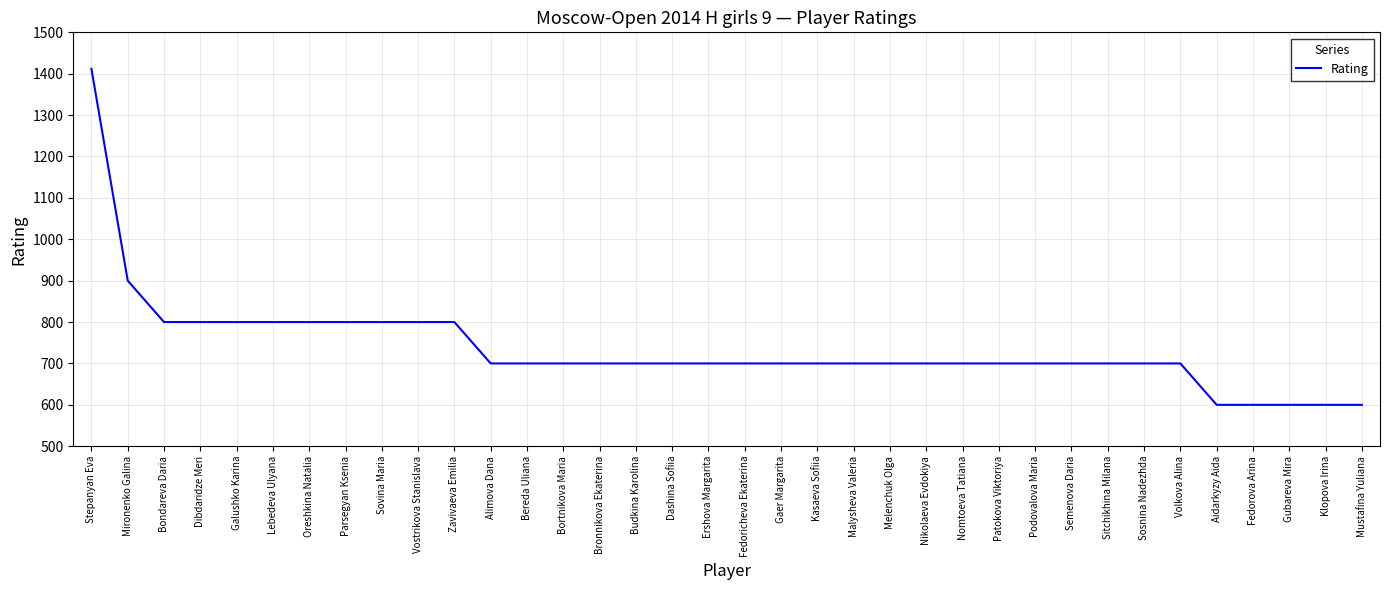

Is it true that the value at Lebedeva Ulyana is 311?

False